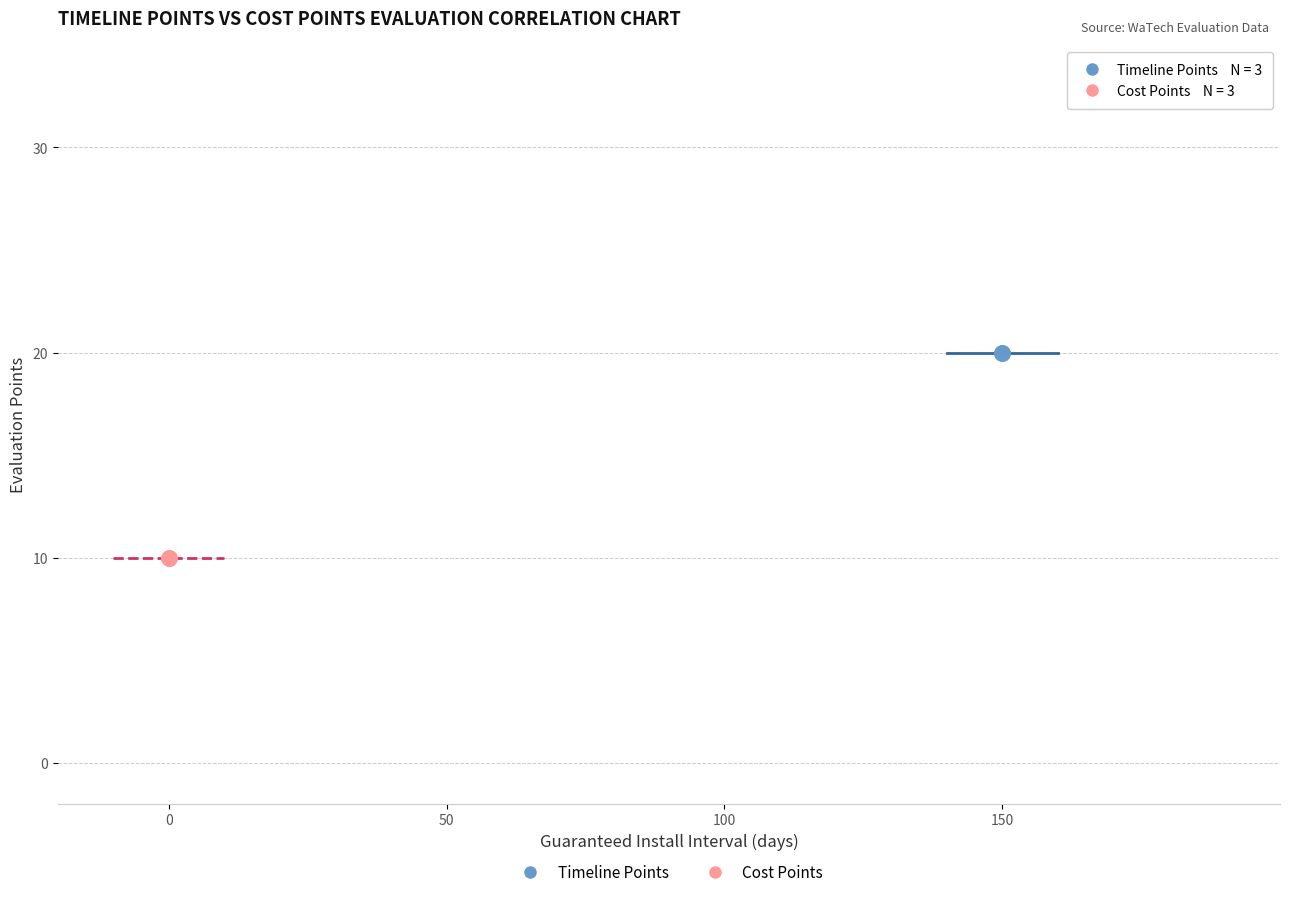

Which series reaches the maximum Y coordinate?

Timeline Points